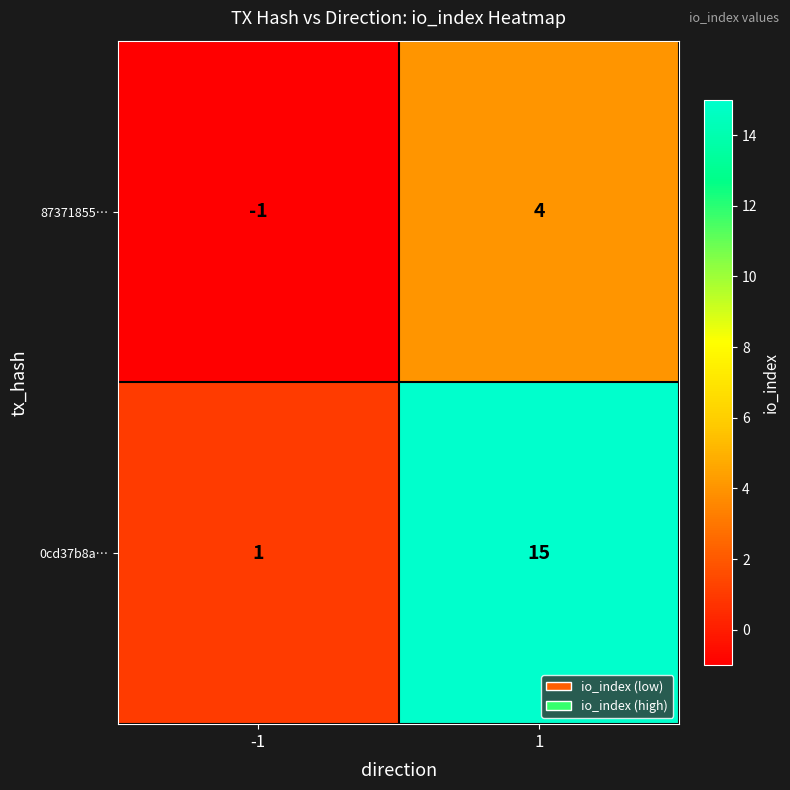

Which series has the widest spread of values?

0cd37b8a…